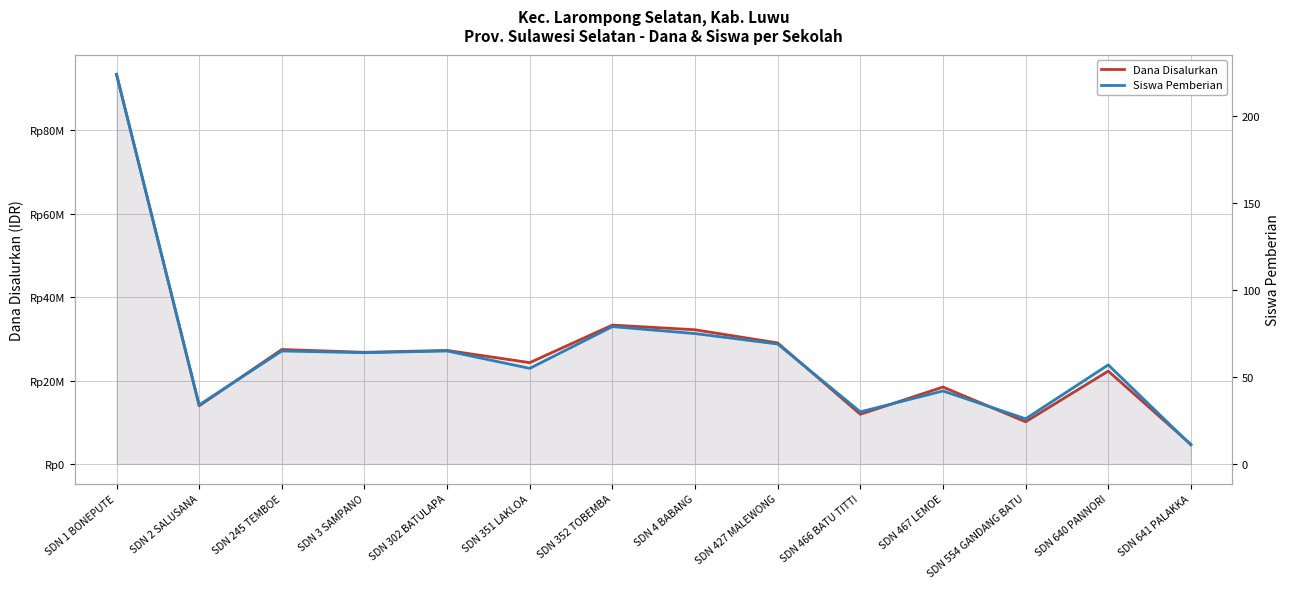

What is the label of the 14th point from the right?

SDN 1 BONEPUTE